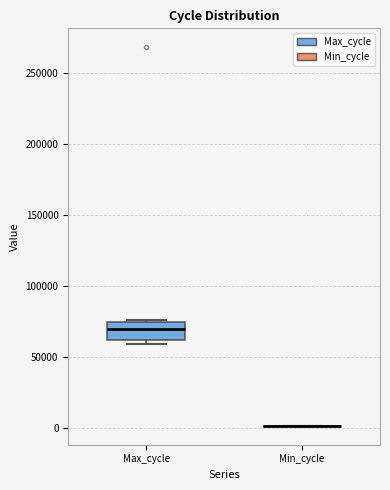

Reading left to right, read every box against the y-axis: the position of its median line, the range the box covers, and the ends of its whiskers. The values are not printed on the chart, so give them approximately, as read against the axis.

Max_cycle: median 70000, box 60000 to 75000, whiskers 60000 (just below the box's lower edge) to 75000
Min_cycle: box collapsed to a line at 0, whiskers 0 to 0